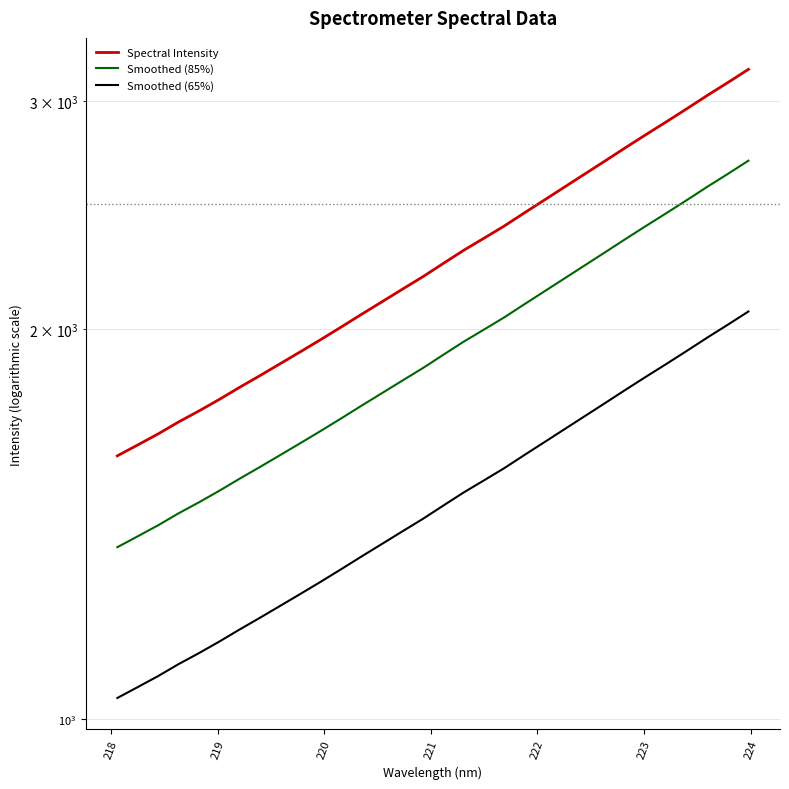

What is the difference between the maximum and minimum values in the Smoothed (85%) series?

1341.8